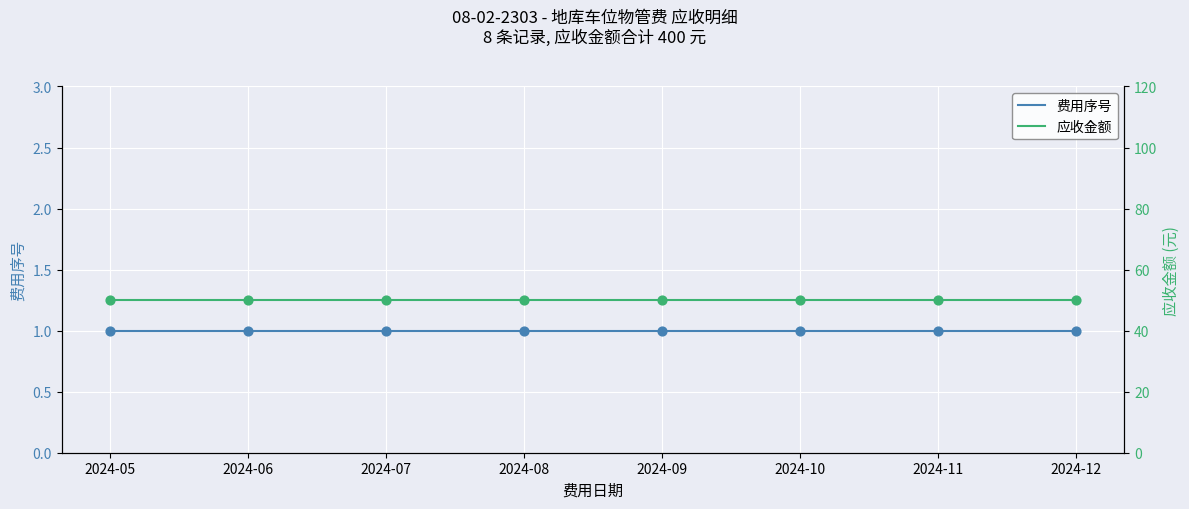

At how many categories does at least one series exceed 18?

8